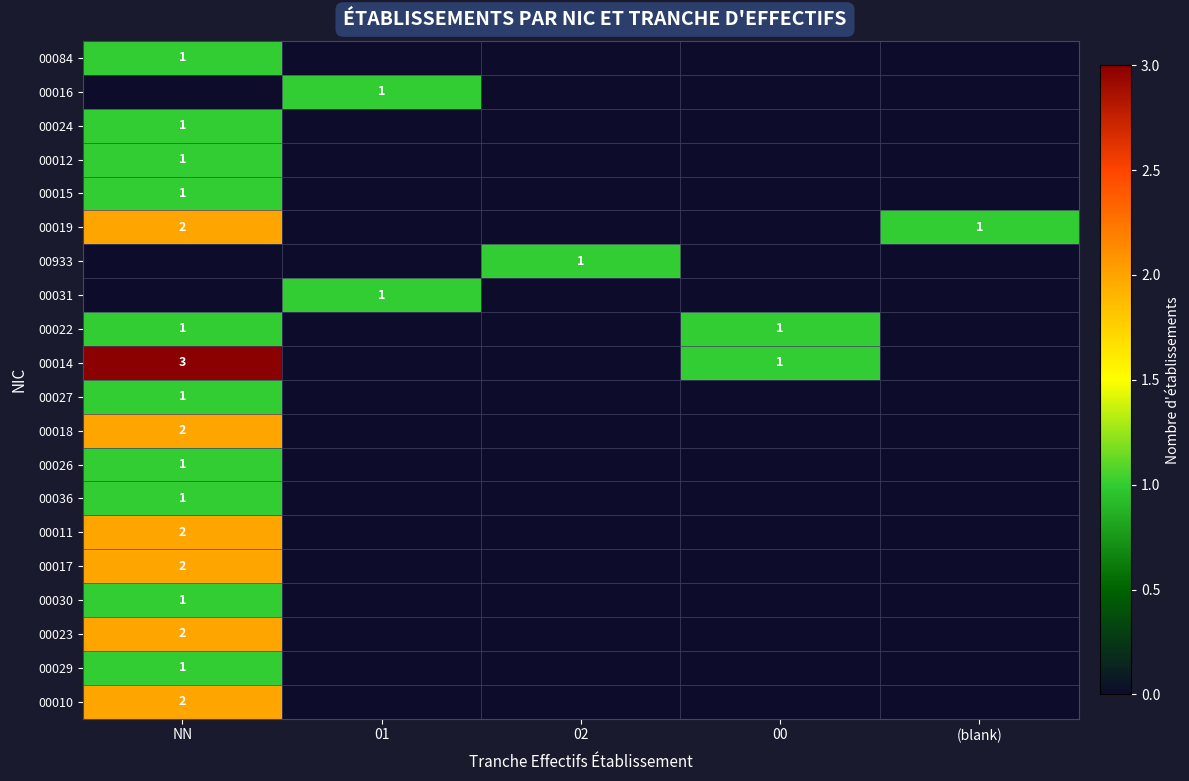

The 00014 series shows 3 at NN. True or false?

True